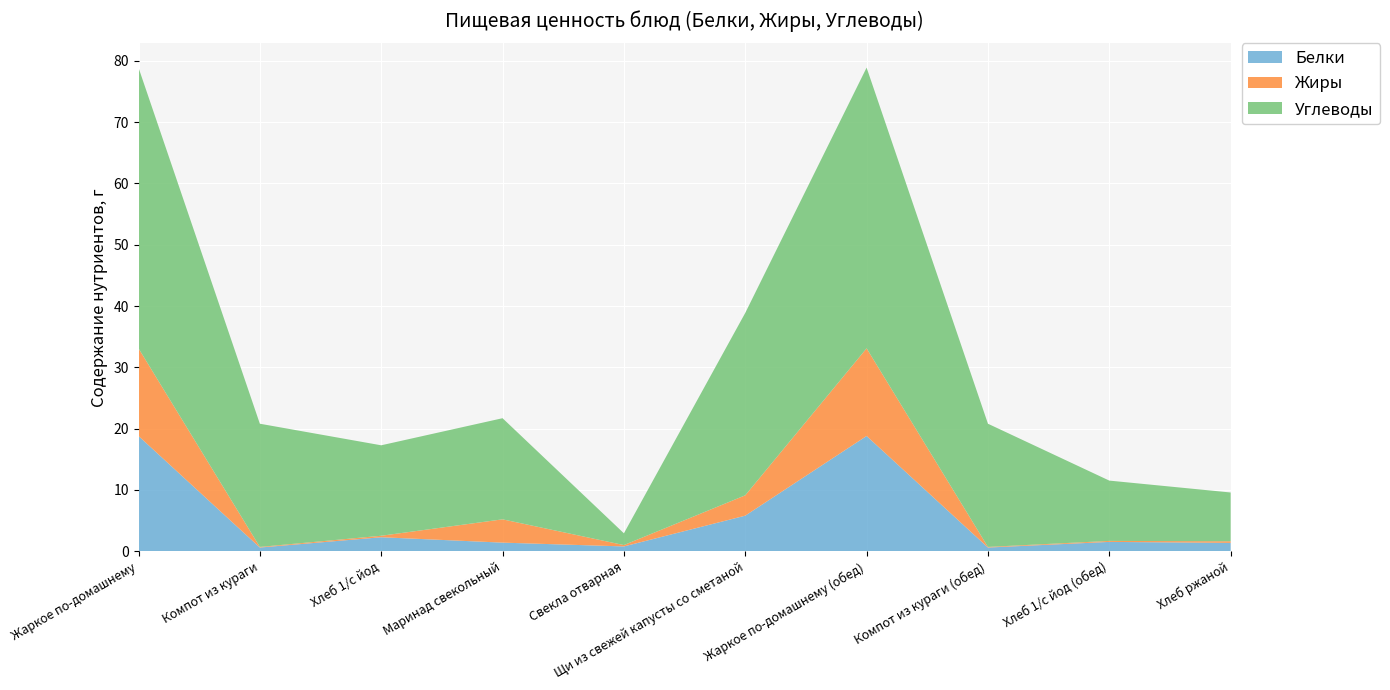

Reading left to right, what are all the values shown in this chart?

Белки: Жаркое по-домашнему=18.8	Компот из кураги=0.6	Хлеб 1/с йод=2.3	Маринад свекольный=1.4	Свекла отварная=0.8	Щи из свежей капусты со сметаной=5.8	Жаркое по-домашнему (обед)=18.8	Компот из кураги (обед)=0.6	Хлеб 1/с йод (обед)=1.5	Хлеб ржаной=1.4
Жиры: Жаркое по-домашнему=14.3	Компот из кураги=0.1	Хлеб 1/с йод=0.2	Маринад свекольный=3.8	Свекла отварная=0.2	Щи из свежей капусты со сметаной=3.3	Жаркое по-домашнему (обед)=14.3	Компот из кураги (обед)=0.1	Хлеб 1/с йод (обед)=0.2	Хлеб ржаной=0.3
Углеводы: Жаркое по-домашнему=45.8	Компот из кураги=20.1	Хлеб 1/с йод=14.8	Маринад свекольный=16.5	Свекла отварная=1.9	Щи из свежей капусты со сметаной=29.8	Жаркое по-домашнему (обед)=45.8	Компот из кураги (обед)=20.1	Хлеб 1/с йод (обед)=9.8	Хлеб ржаной=8.0